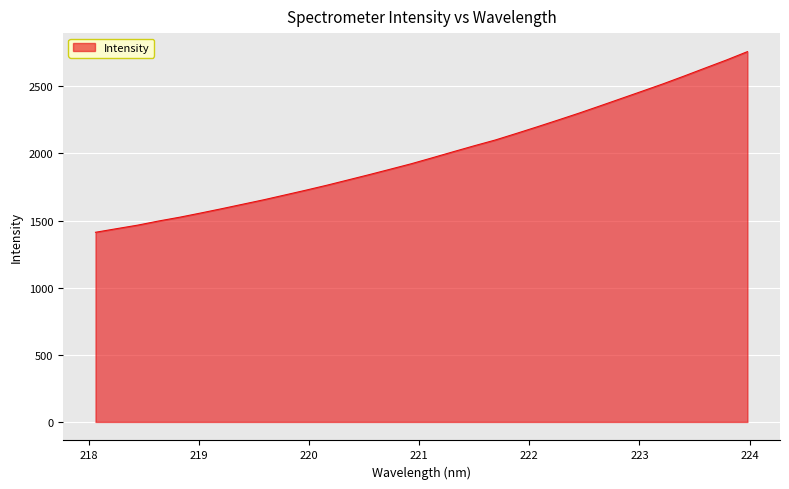

True or false: the data has more than 1 interior local peaks.

False